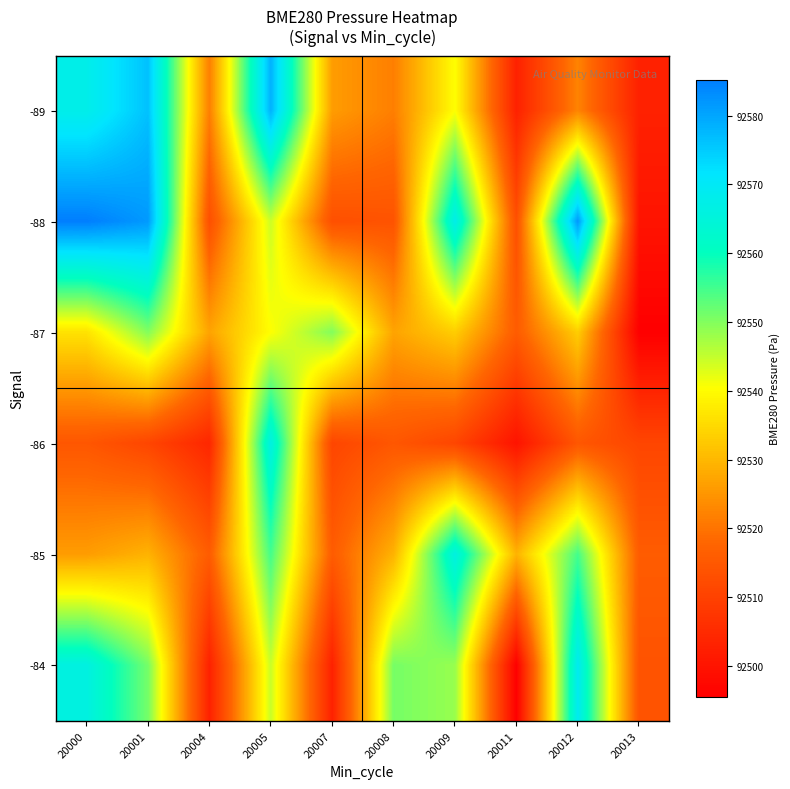

What is the difference between the highest and lowest values at 20001?

70.6